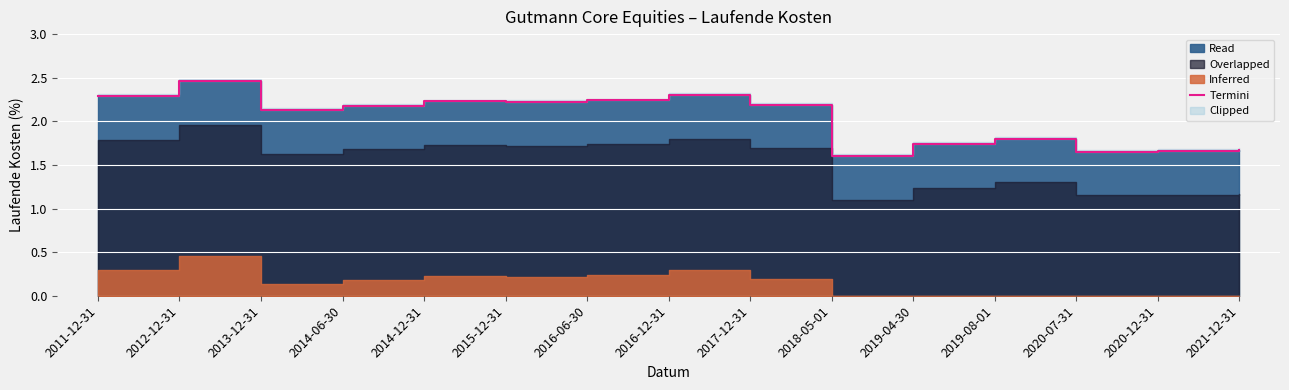

How many categories are shown in the chart?

15